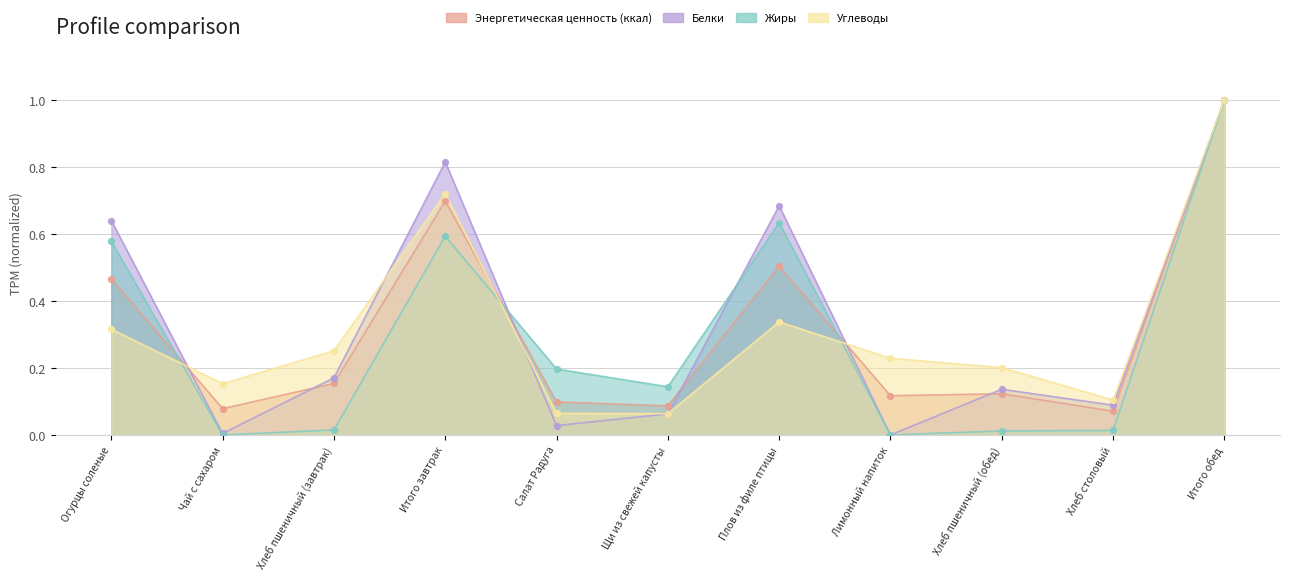

What are all the series names shown in the legend?

Энергетическая ценность (ккал), Белки, Жиры, Углеводы